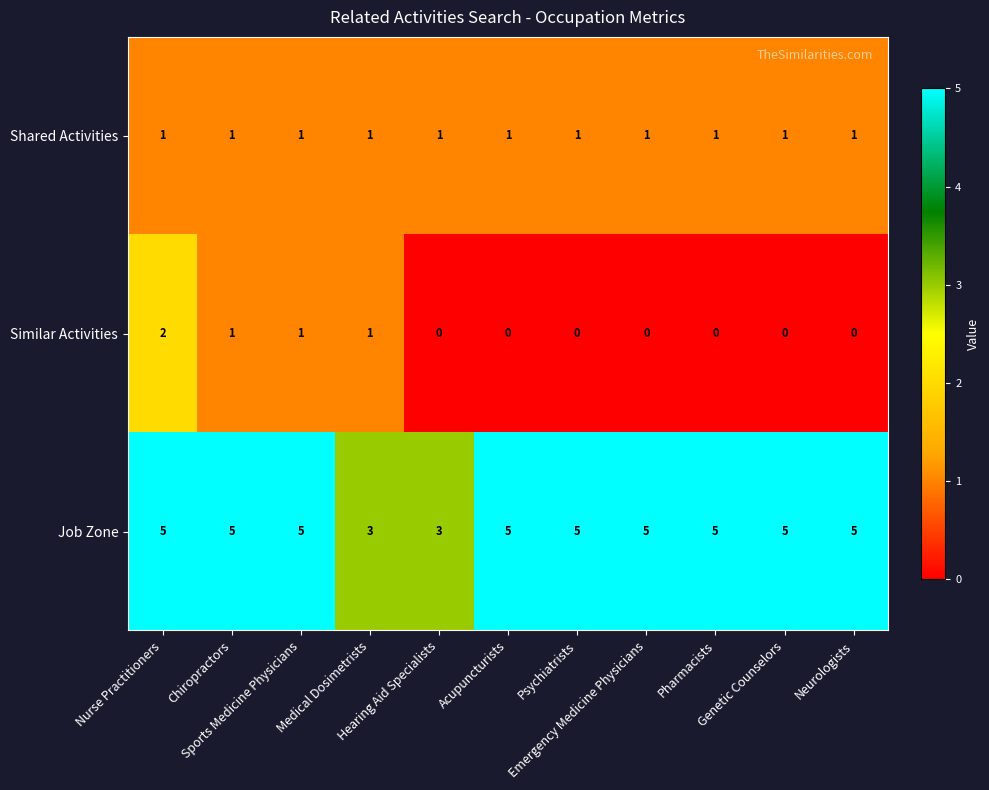

What is the spread (max minus min) of values at Nurse Practitioners?

4